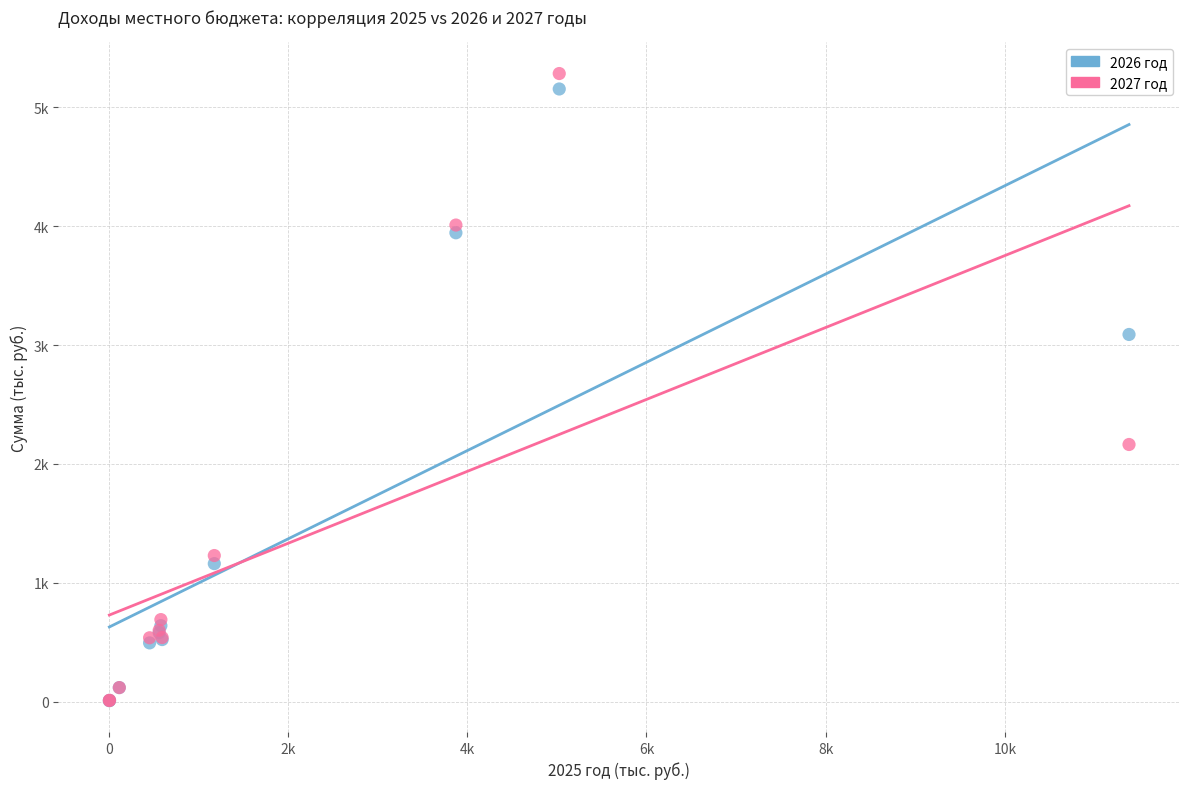

Which series has the largest Y range (max minus min)?

2027 год